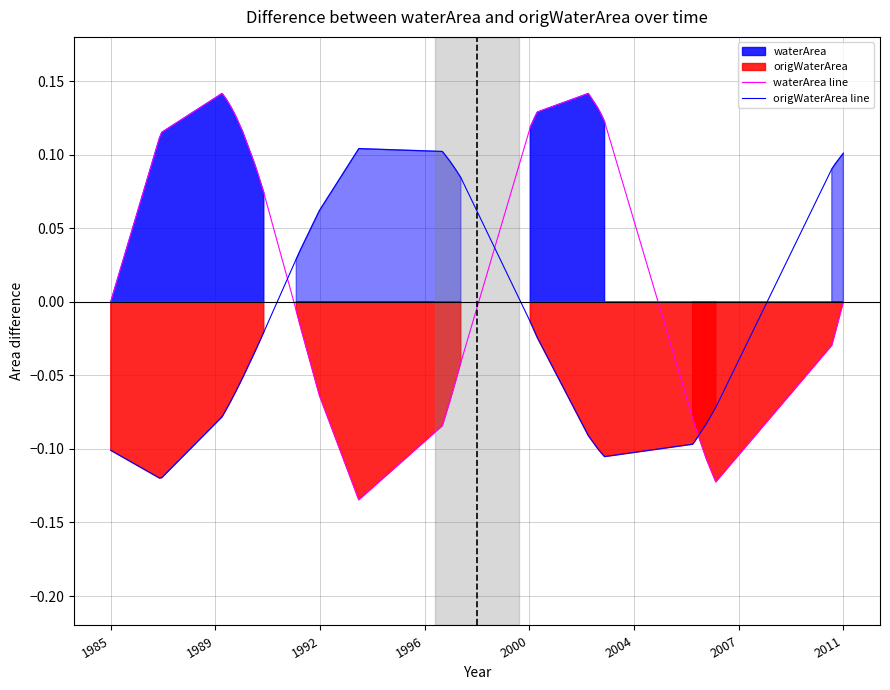

How many negative values does the waterArea line series have?

18